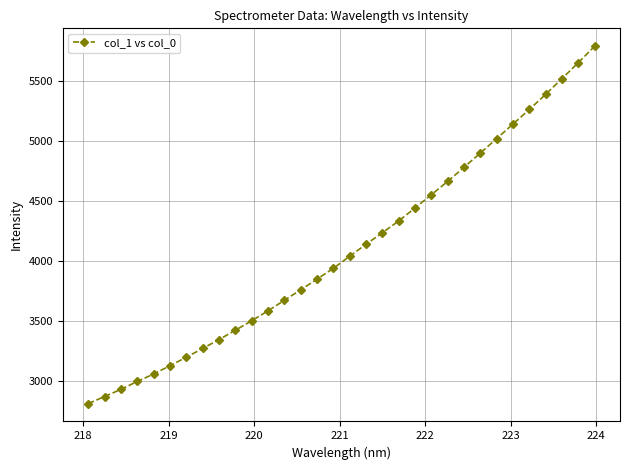

What is the sum of all values?

131160.2